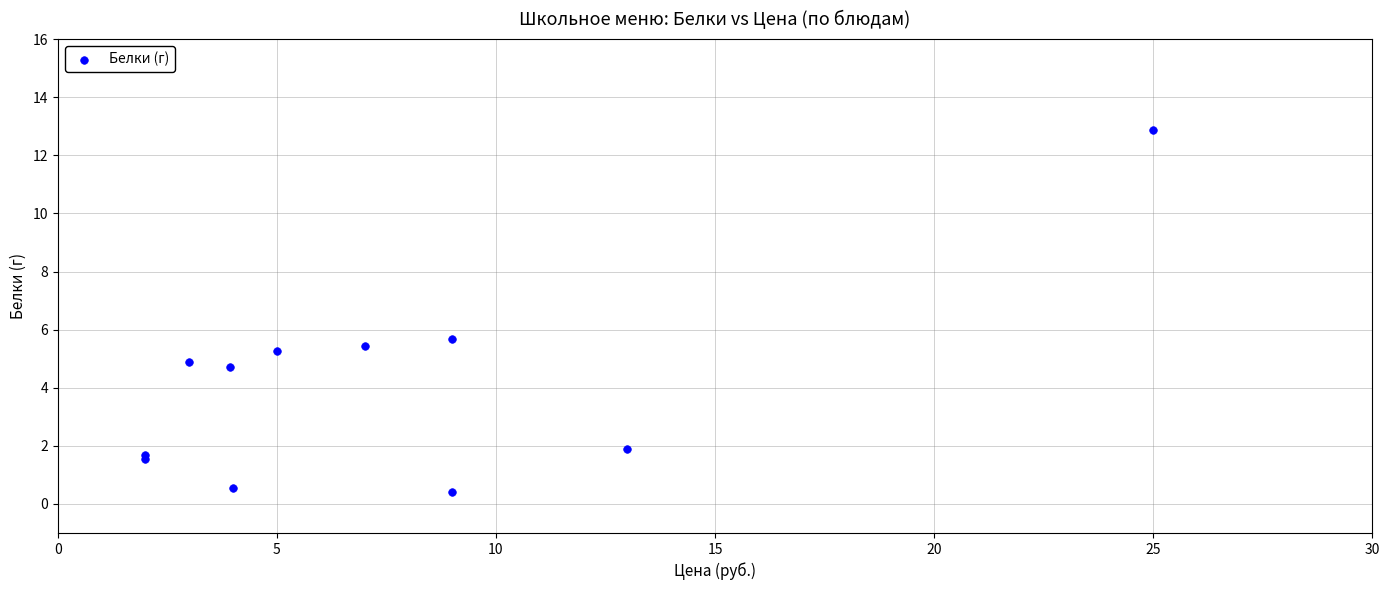

What Y value in the scatter plot is closest to 6?

5.7